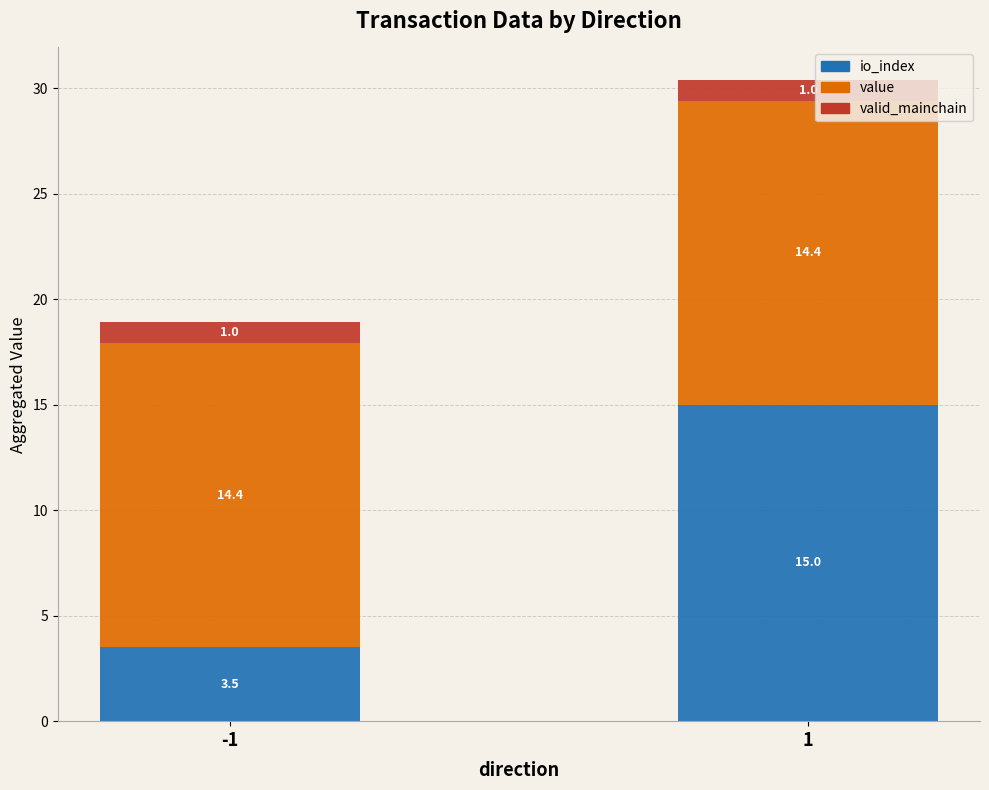

What is the total value across all series at 1?

30.4